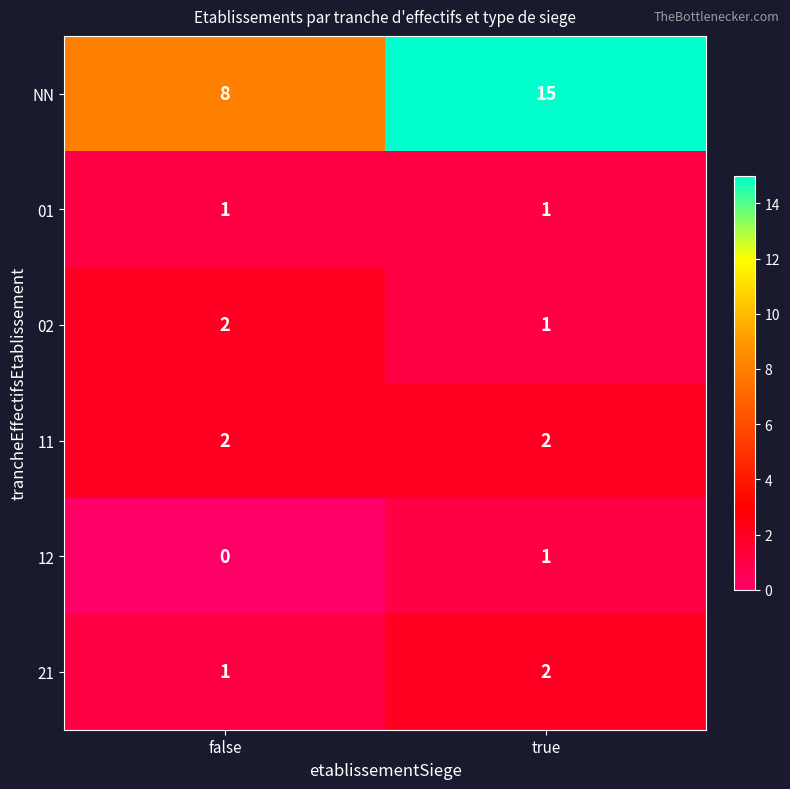

At which category does the chart reach its minimum across all series?

false